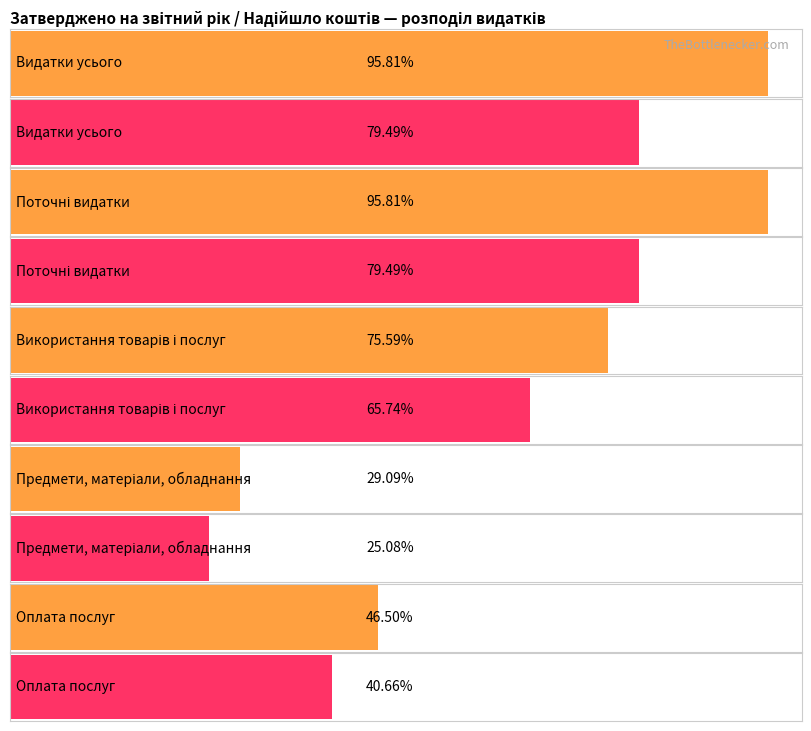

Does the chart contain any negative values?

No